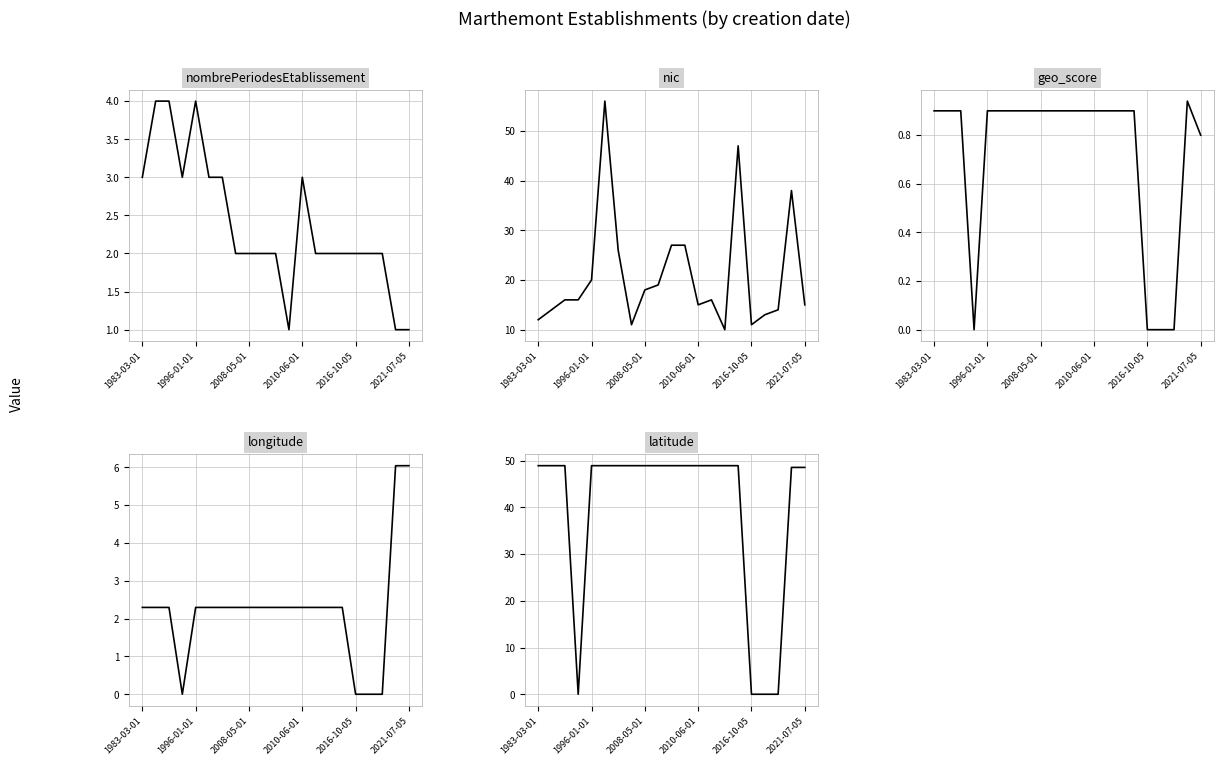

Which series has the largest range (max minus min)?

latitude